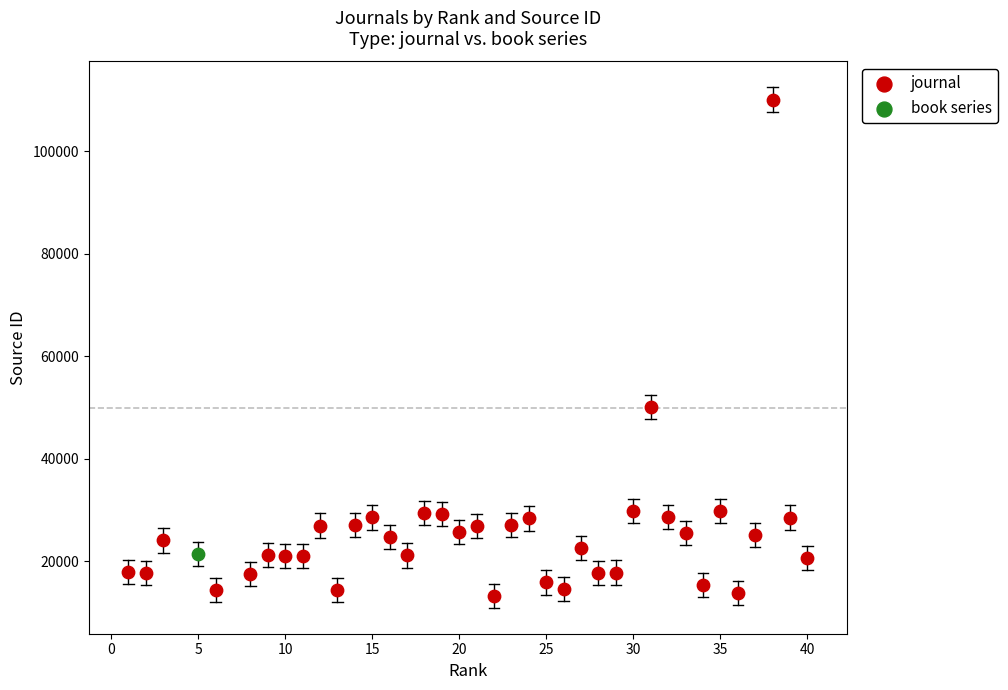

What are all the series names shown in the legend?

journal, book series